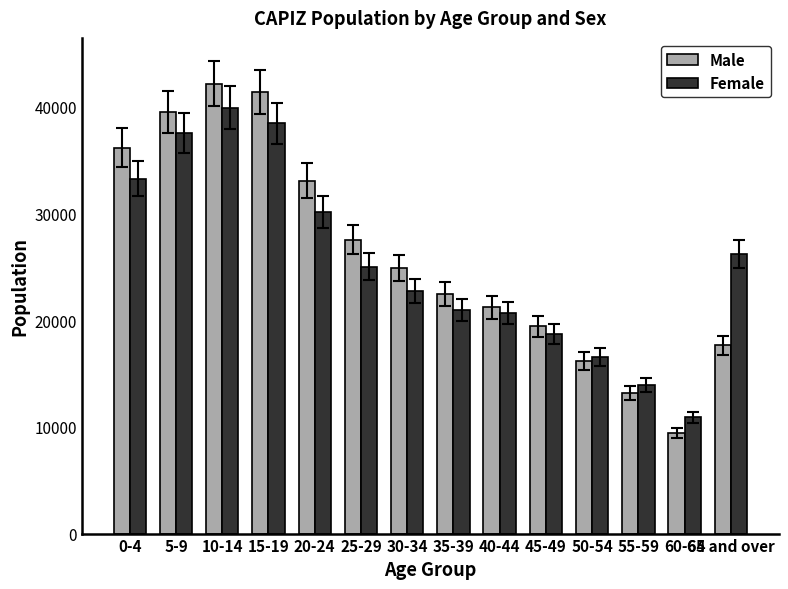

The Female series shows 29217 at 50-54. True or false?

False